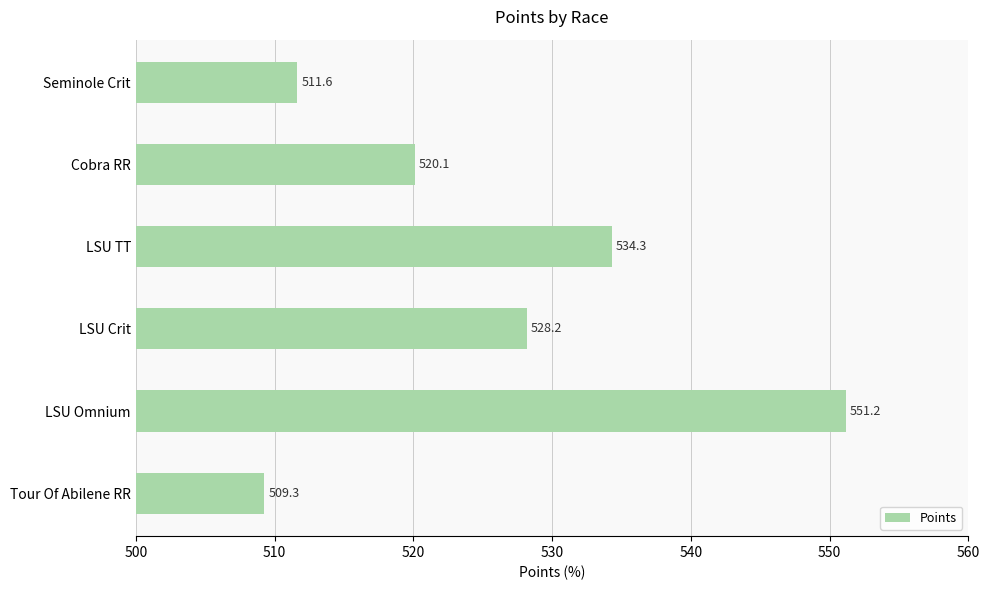

At which label is the value closest to 530?

LSU Crit